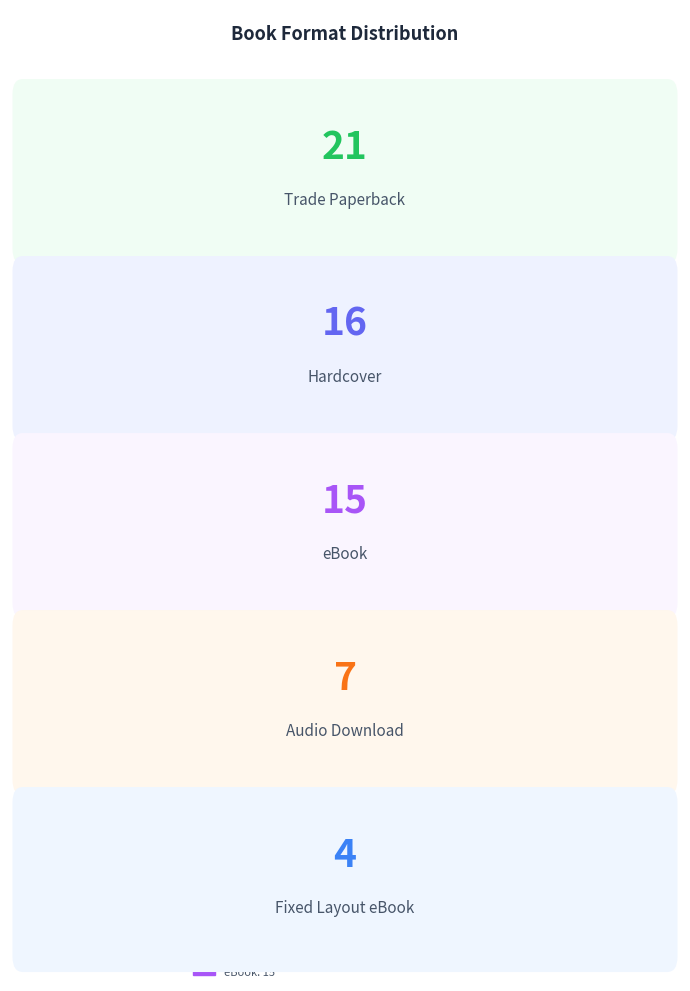

What is the value of the 3rd bar from the left?

15